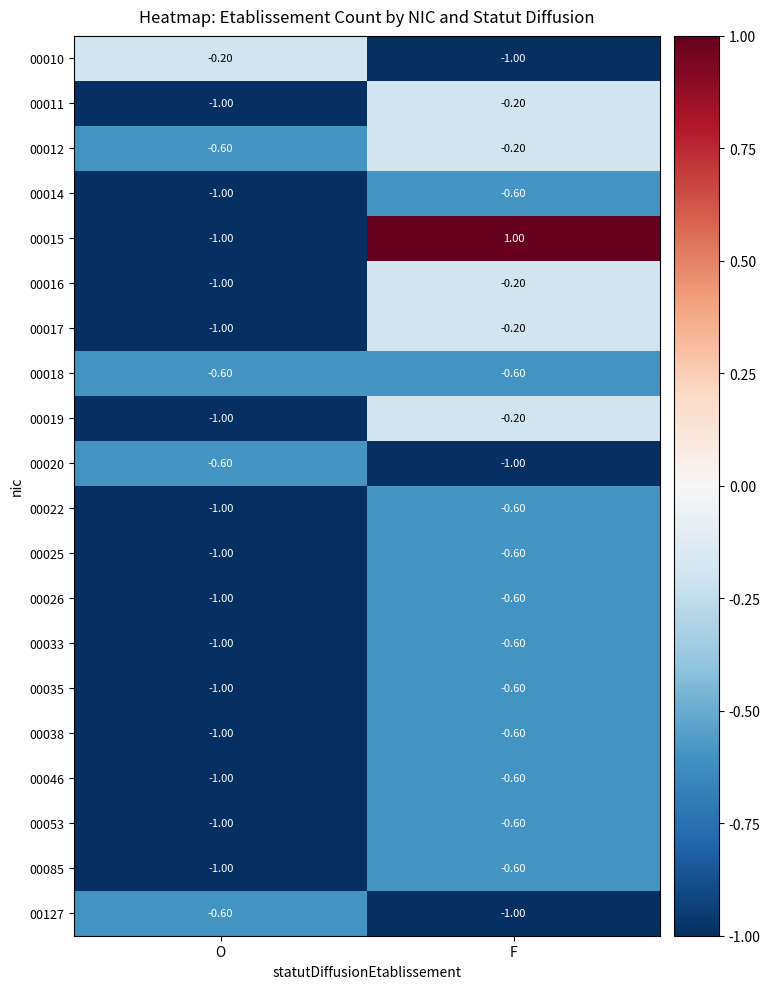

Which category has the lowest value in the 00026 series?

O